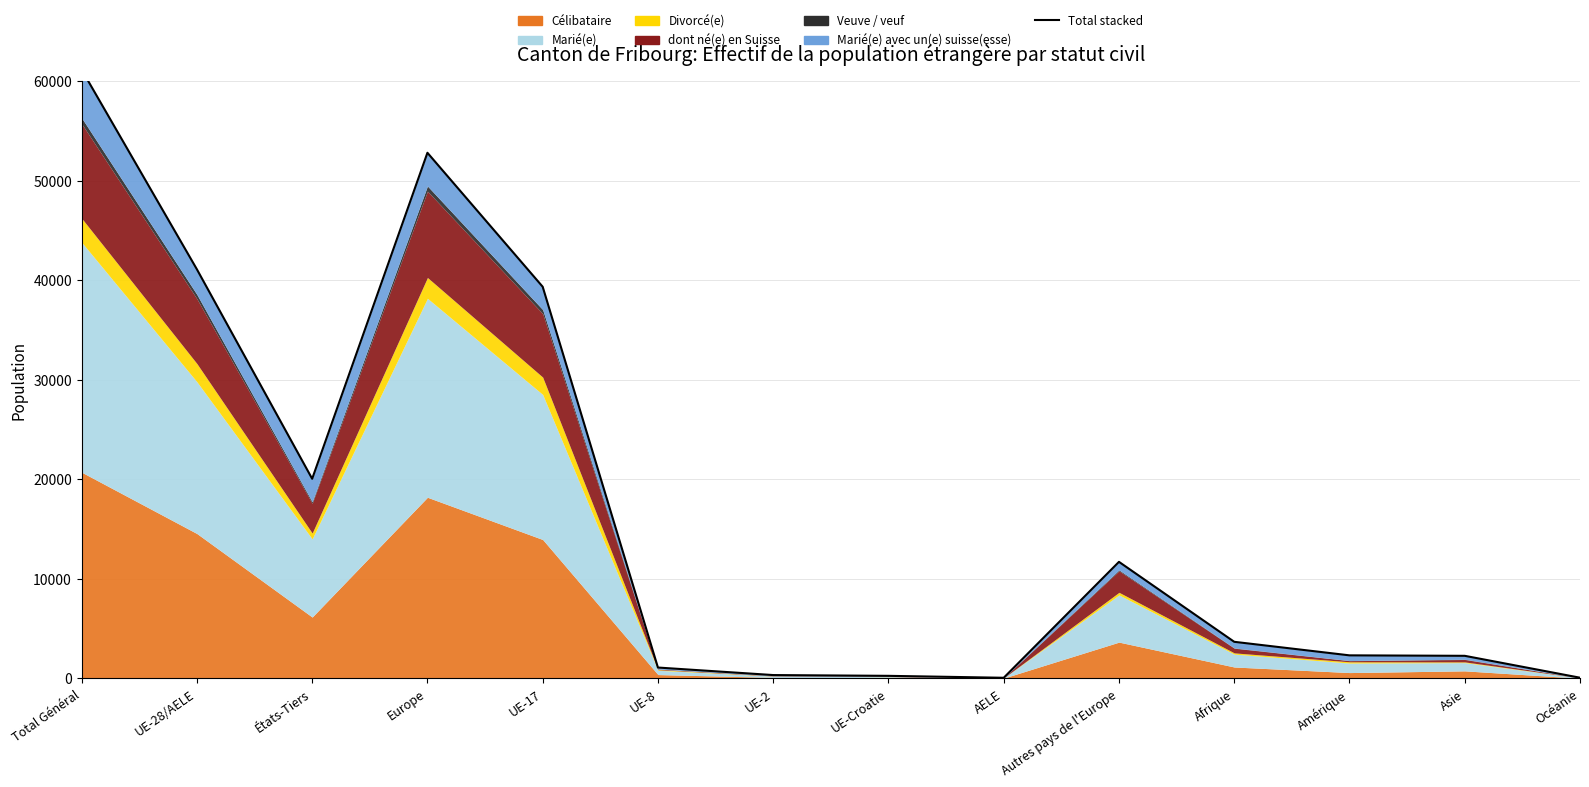

Reading right to left, what are all the values shown in this chart?

Océanie=70	Asie=2269	Amérique=2316	Afrique=3677	Autres pays de l'Europe=11710	AELE=64	UE-Croatie=258	UE-2=336	UE-8=1092	UE-17=39348	Europe=52808	États-Tiers=20056	UE-28/AELE=41098	Total Général=61154